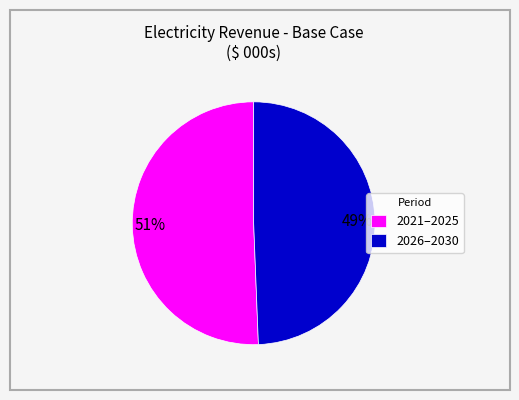

Do 2021–2025 and 2026–2030 together represent more than half of the pie?

Yes